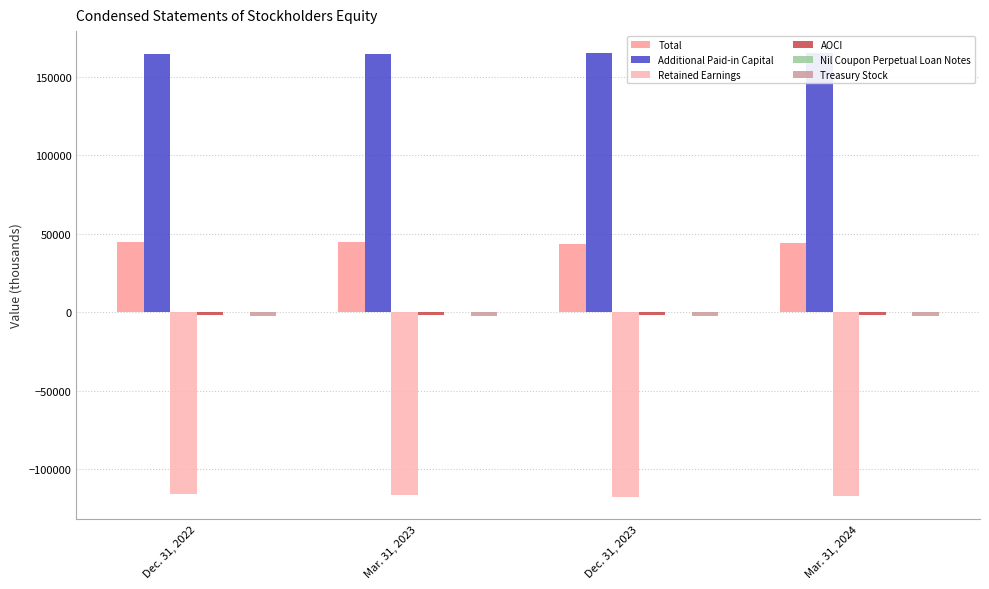

Which series has the widest spread of values?

Retained Earnings